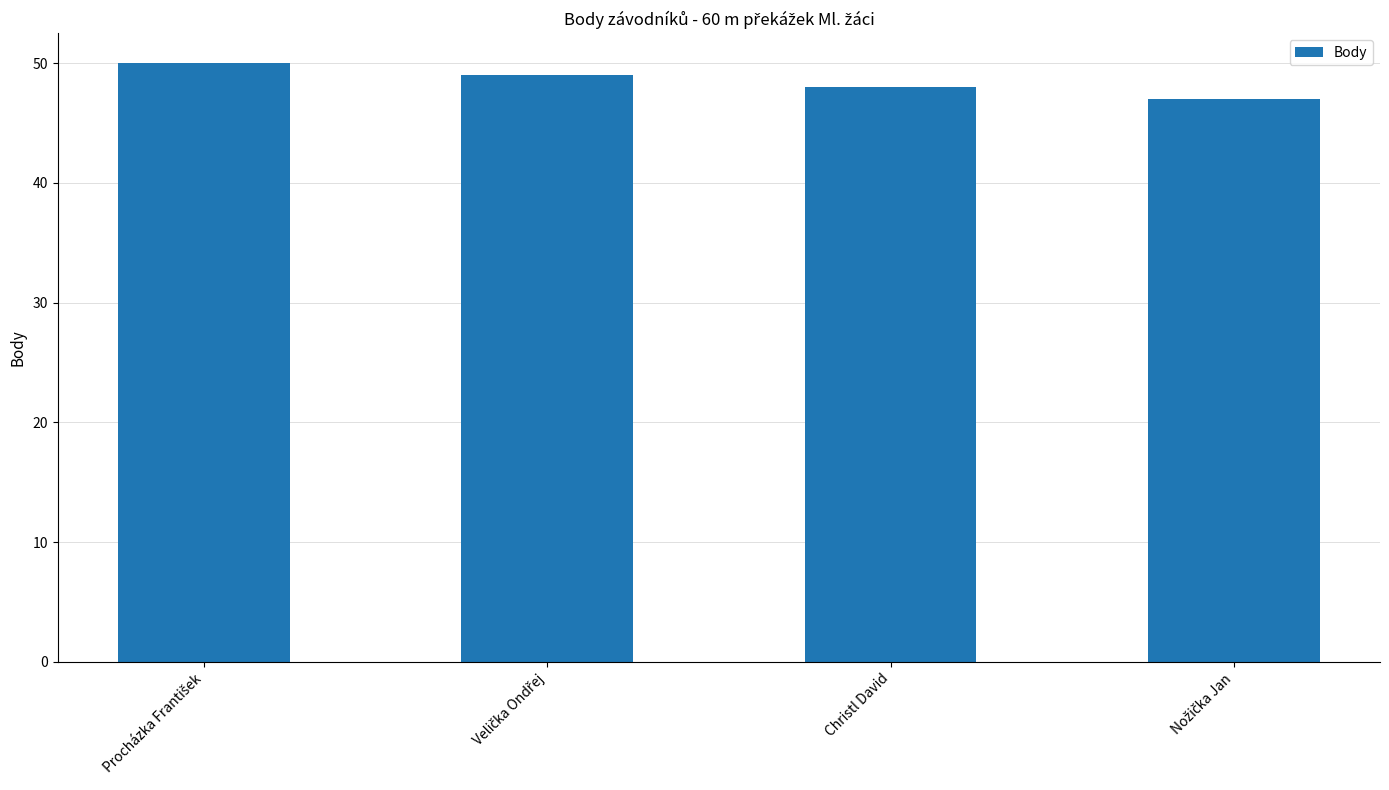

How many values are between 48 and 50?

3